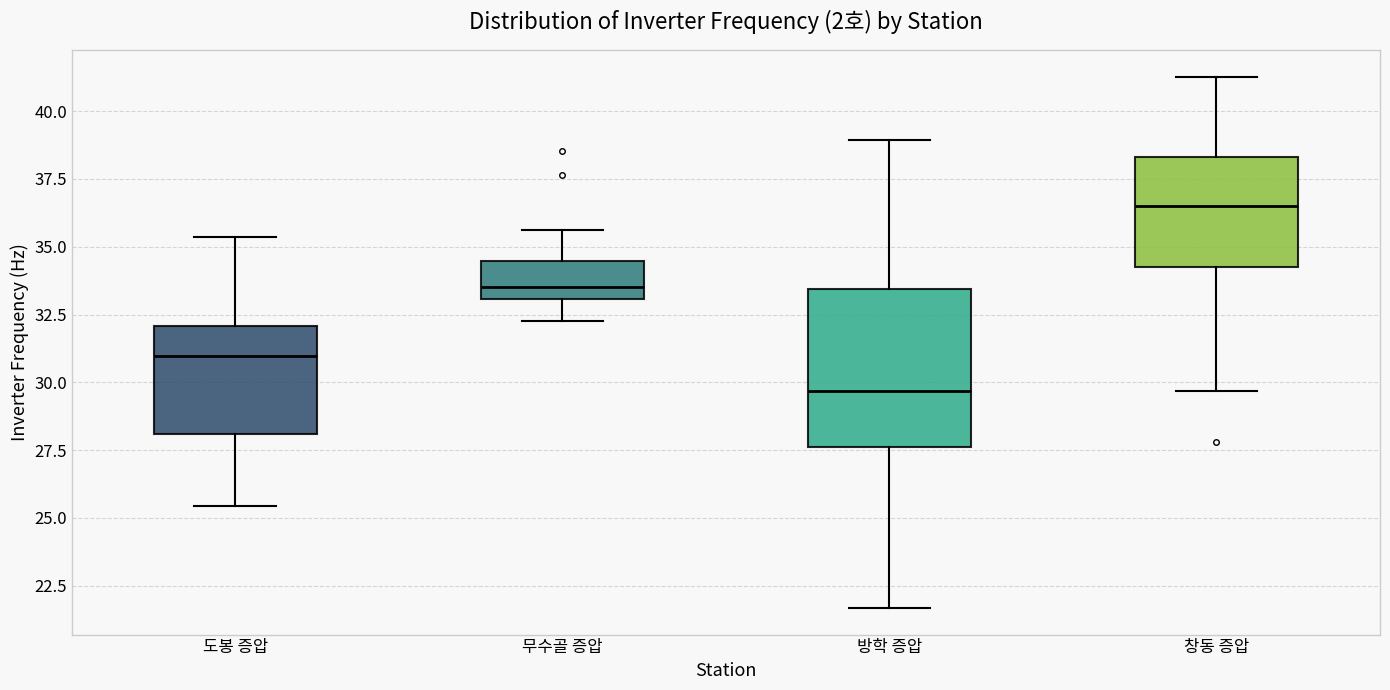

Which box has the lowest median line?

방학 증압